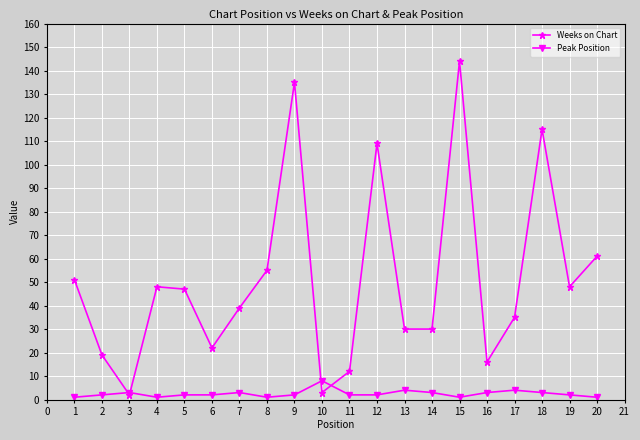

What is the total value across all series at 18?

118